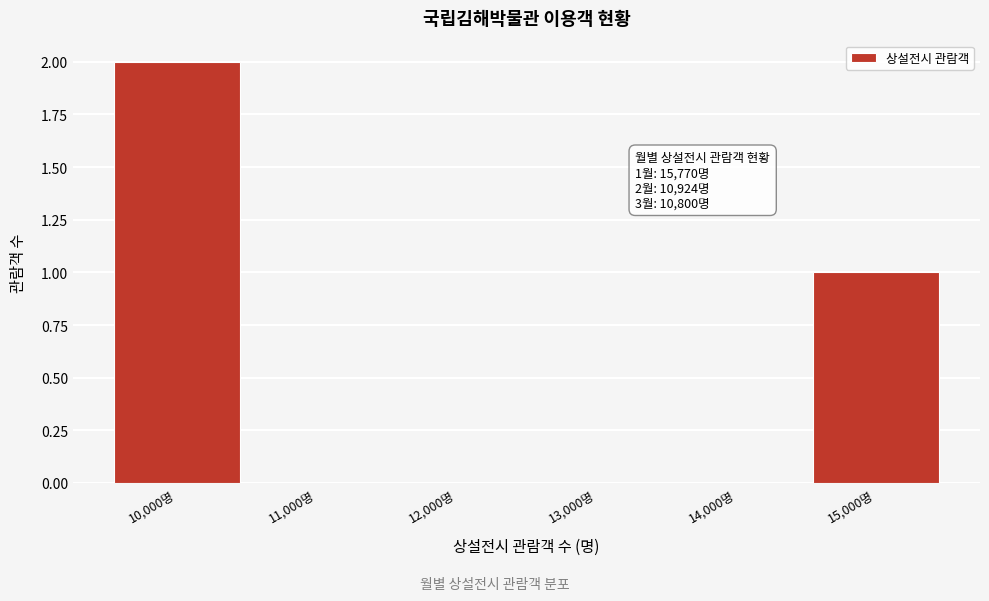

Reading left to right, extract all data points from this chart.

10,000명=2	11,000명=0	12,000명=0	13,000명=0	14,000명=0	15,000명=1